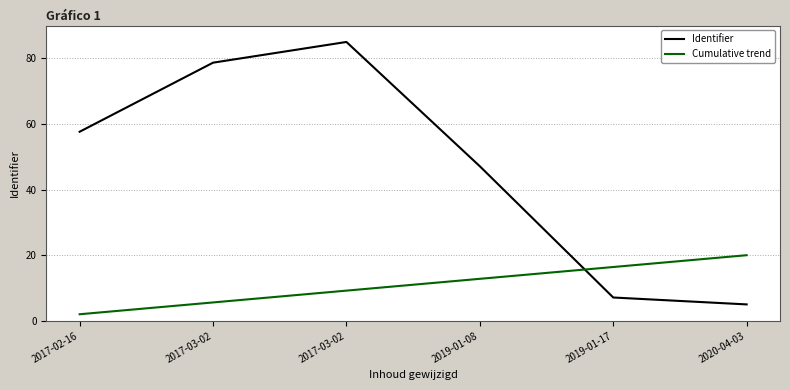

At which label is Identifier closest to 45?

2019-01-08